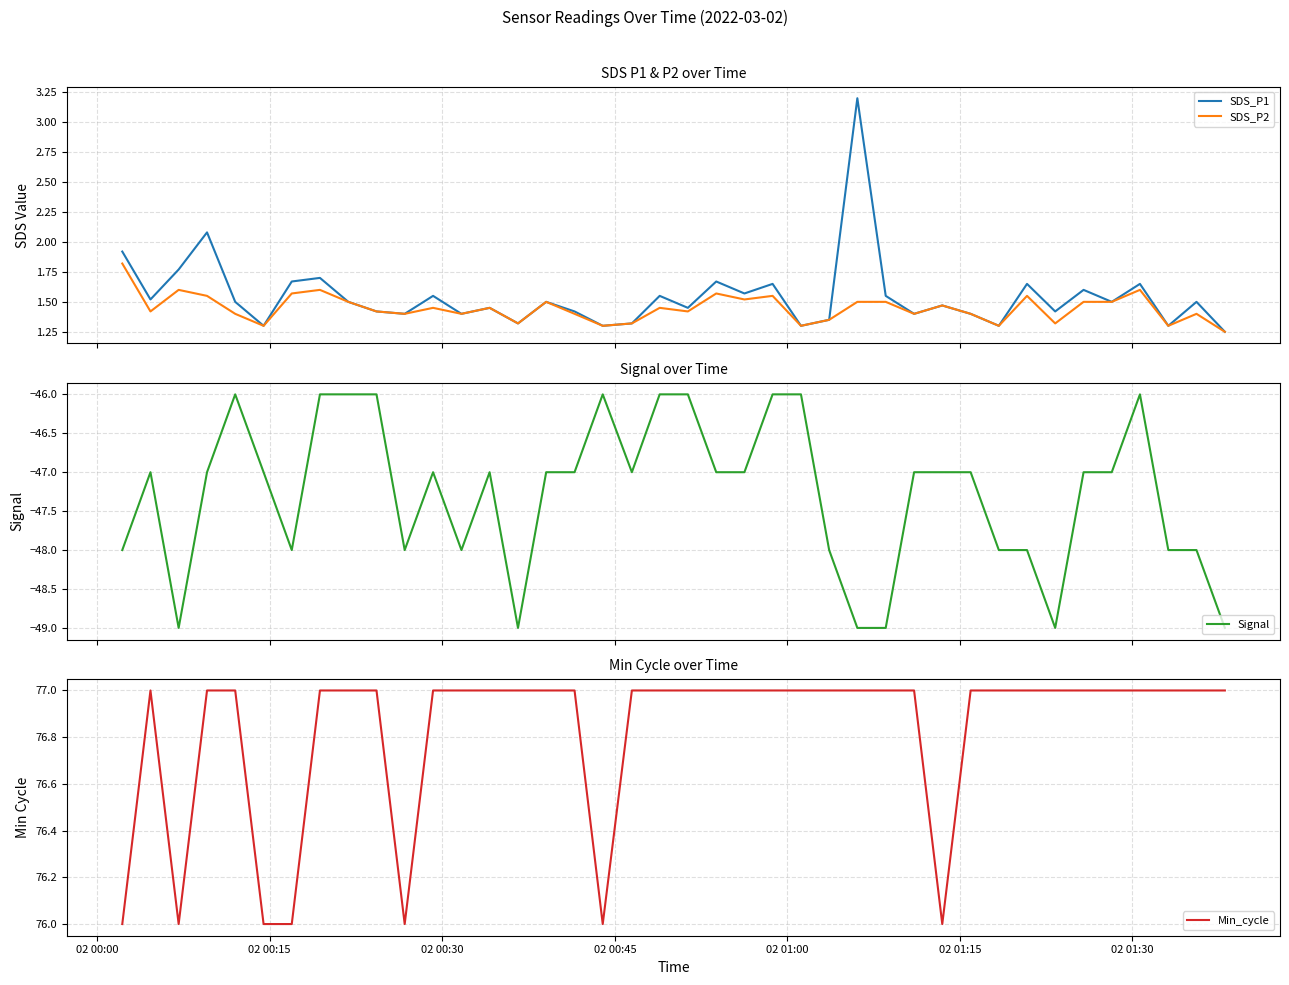

Does the chart display data point markers on the line(s)?

No